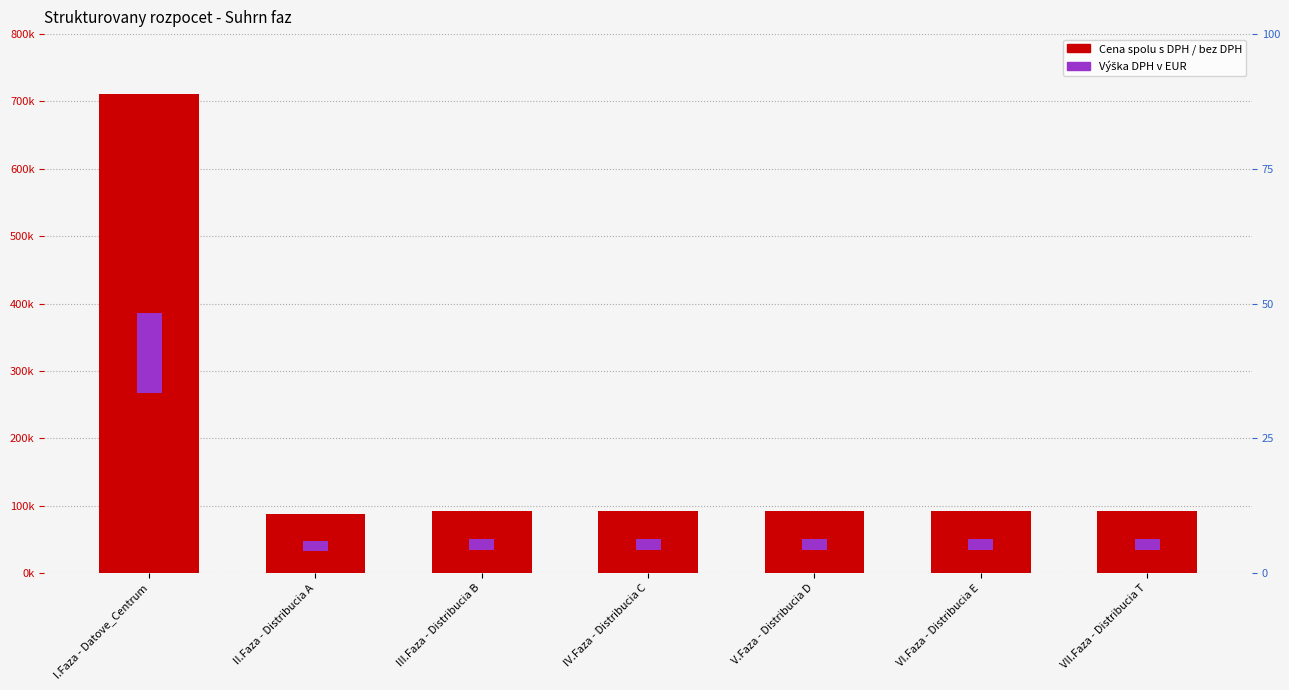

What is the sum of the Výška DPH v EUR values at IV.Faza - Distribucia C and VII.Faza - Distribucia T?

30574.6